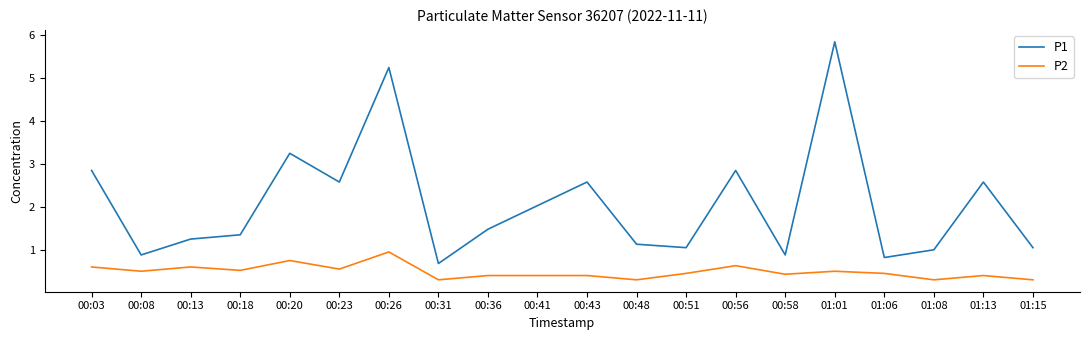

True or false: P2 and P1 intersect in this chart.

False